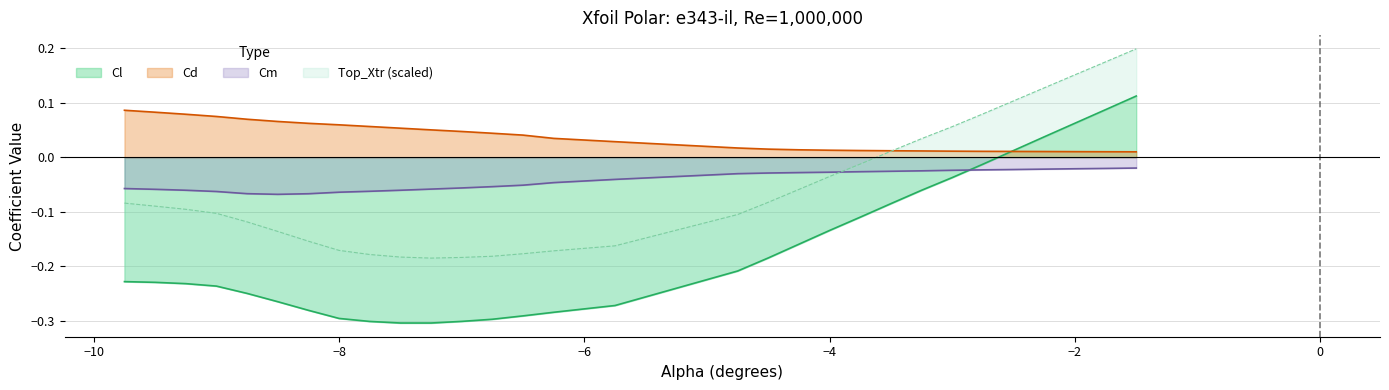

What is the difference between the second highest and minimum values in the Cl series?

0.4